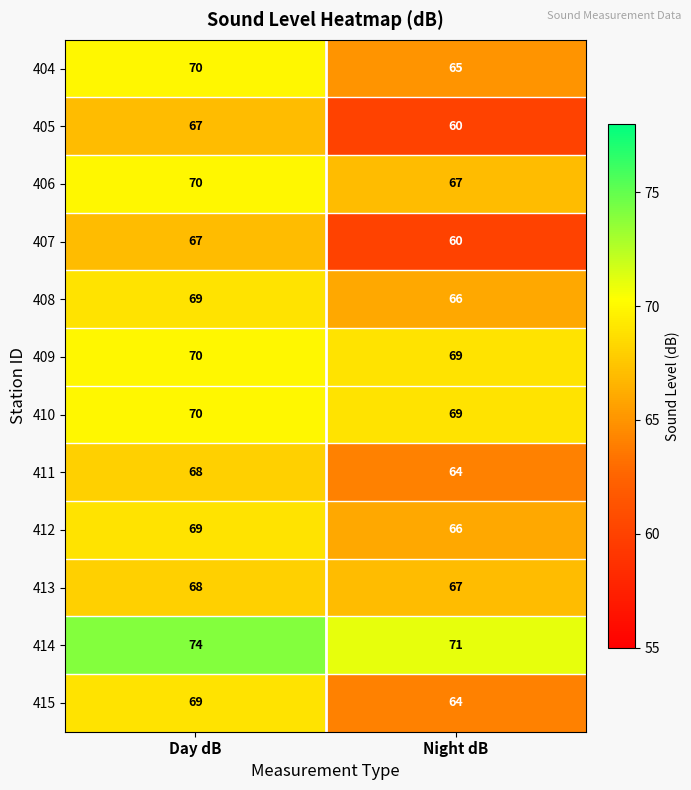

List the labels in order of 410 value, smallest first.

Night dB, Day dB